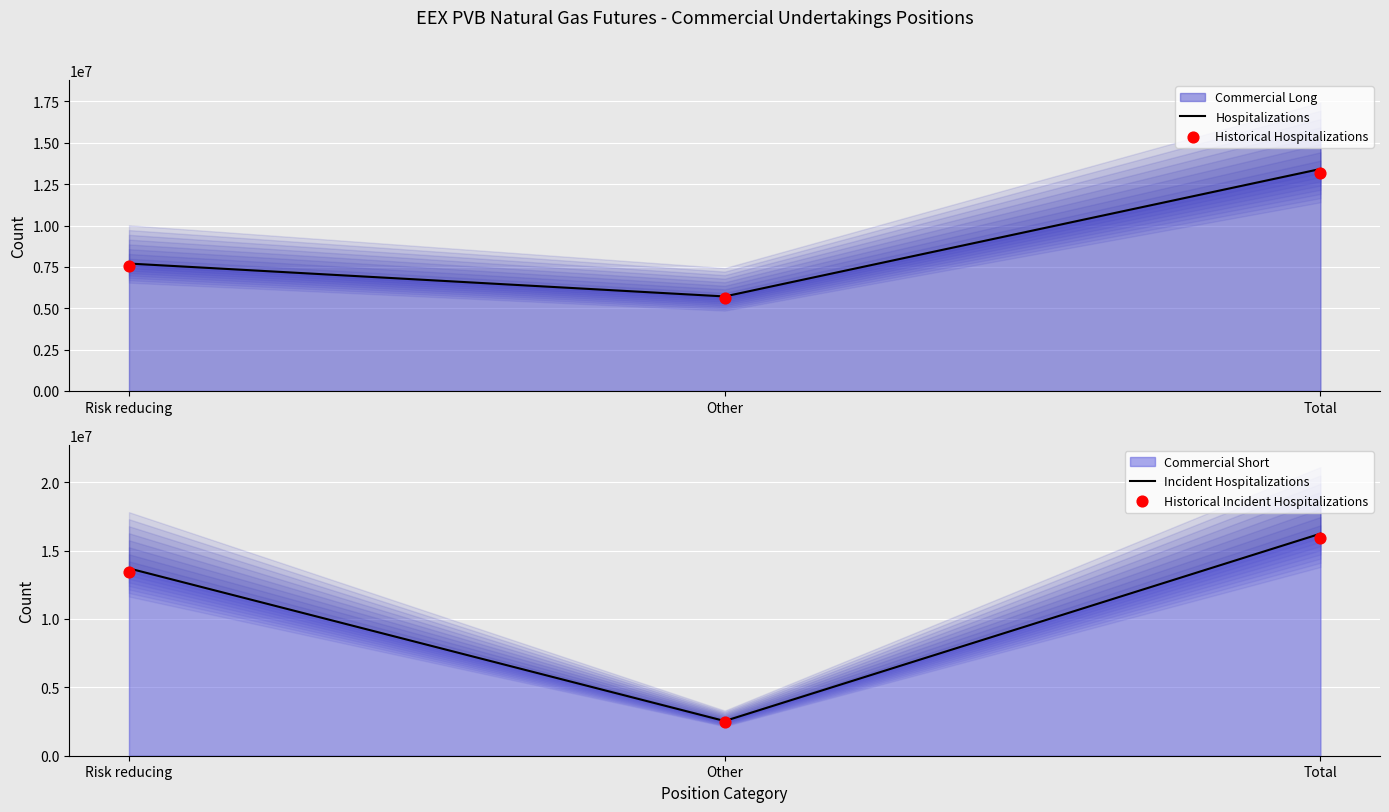

Which series contains the lowest Y value?

Historical Incident Hospitalizations